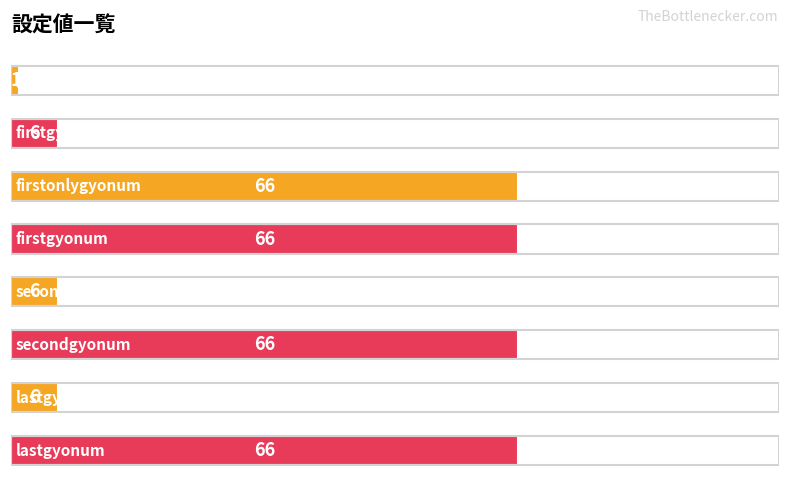

Reading top to bottom, extract all data points from this chart.

1	6	66	66	6	66	6	66